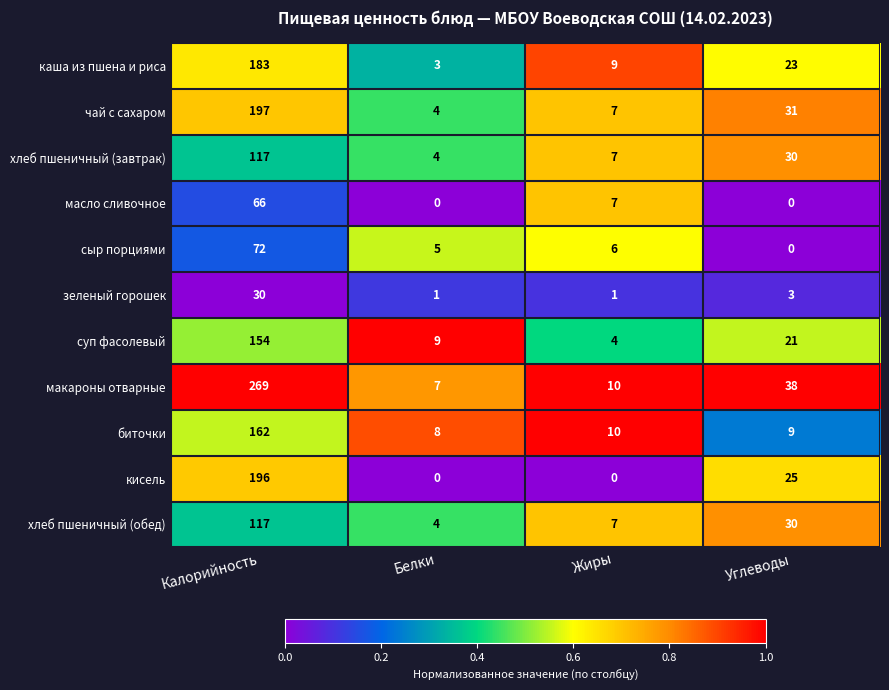

Is the value of каша из пшена и риса at Жиры greater than the value of суп фасолевый at Углеводы?

No